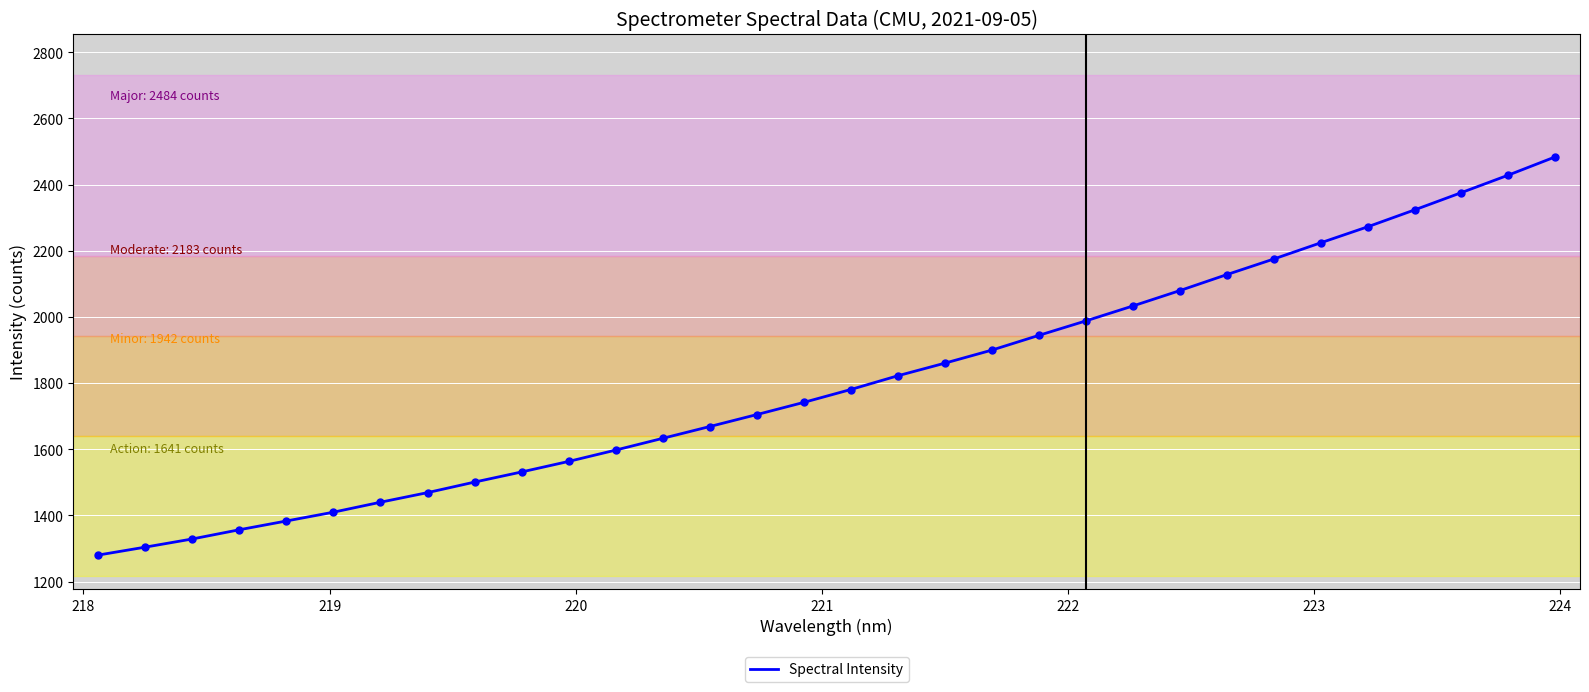

Is this an area chart (filled region under the line)?

No